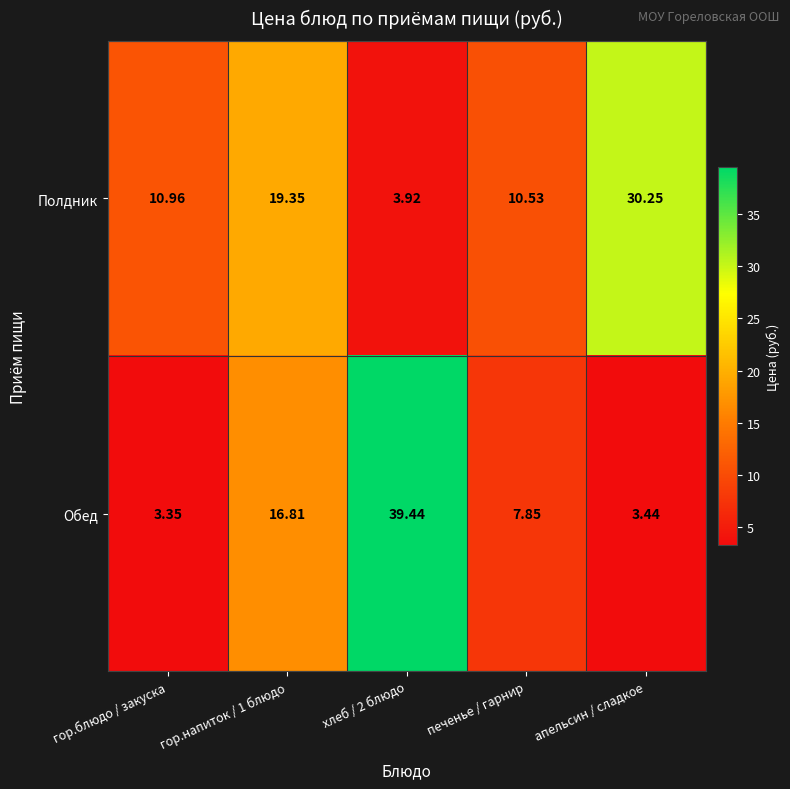

Which label corresponds to the smallest value in the chart?

гор.блюдо / закуска